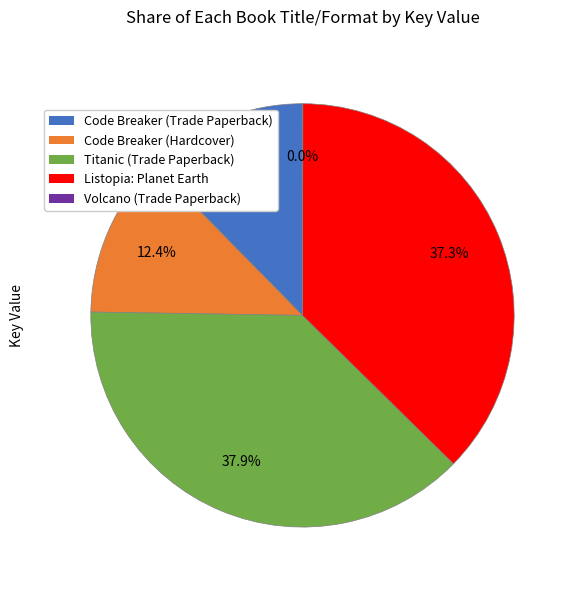

True or false: Listopia: Planet Earth accounts for 37% of the total.

True